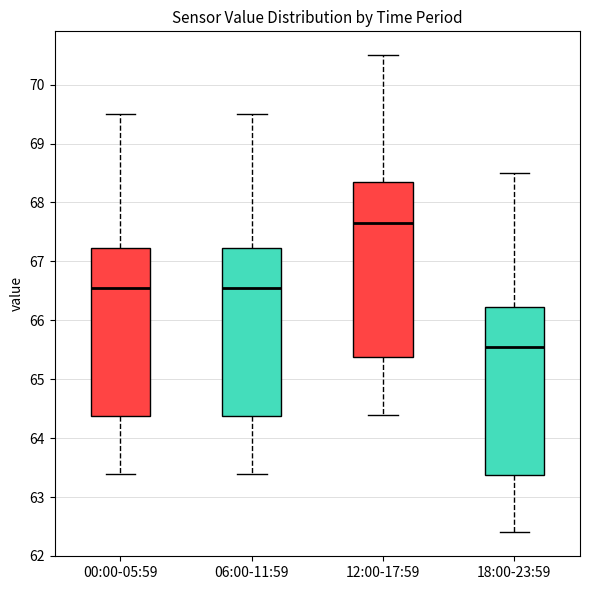

Which box is the tallest, from its lower edge to its upper edge?

12:00-17:59